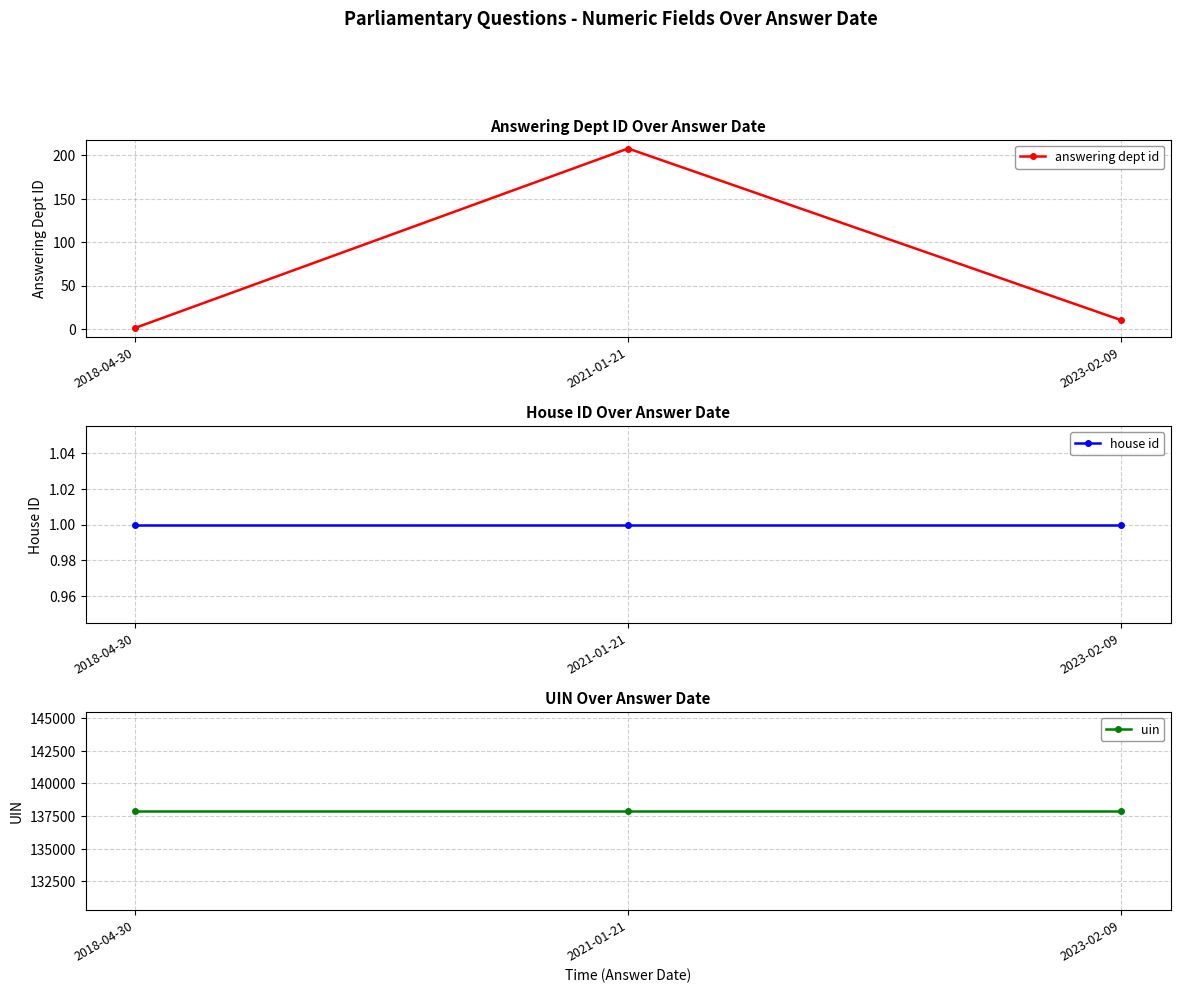

Reading right to left, list all the values displayed in this chart.

answering dept id: 2023-02-09=10	2021-01-21=208	2018-04-30=1
house id: 2023-02-09=1	2021-01-21=1	2018-04-30=1
uin: 2023-02-09=137900	2021-01-21=137900	2018-04-30=137900